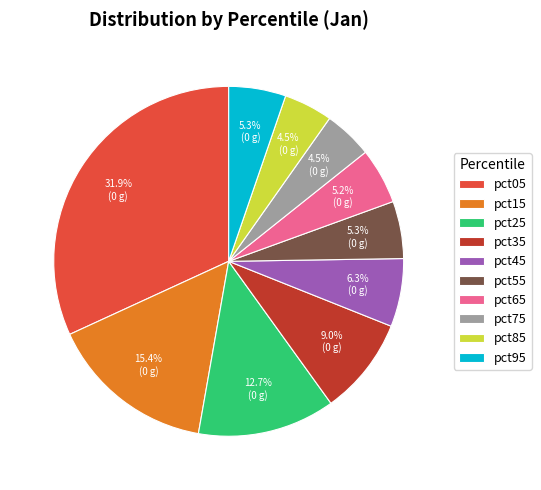

To the nearest percent, what is the combined percentage of pct15 and pct75?

20%